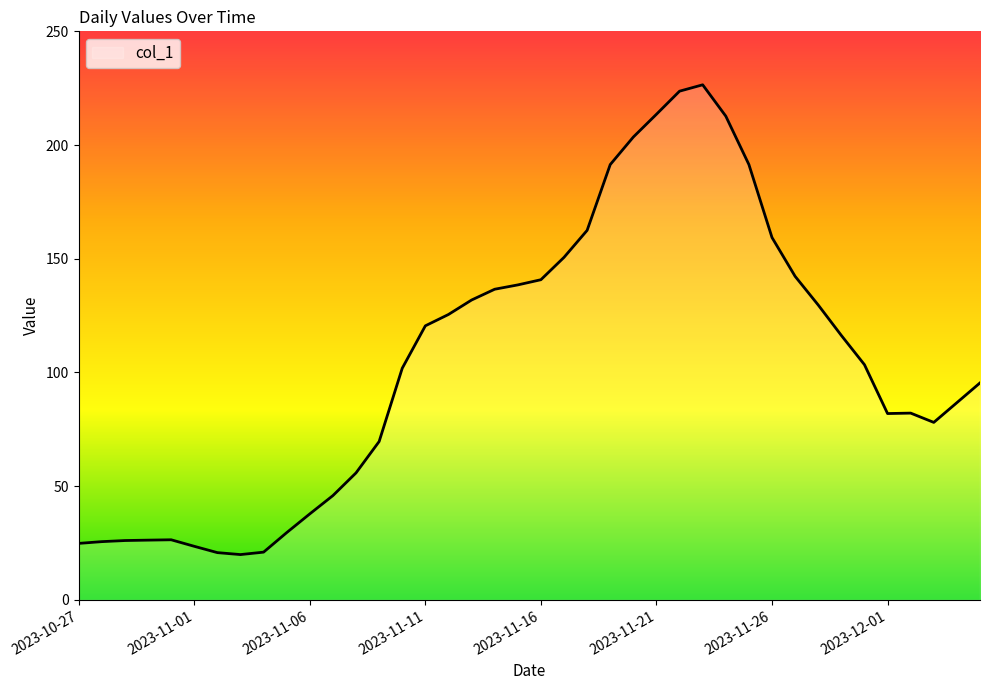

What is the maximum value shown in the chart?

226.5